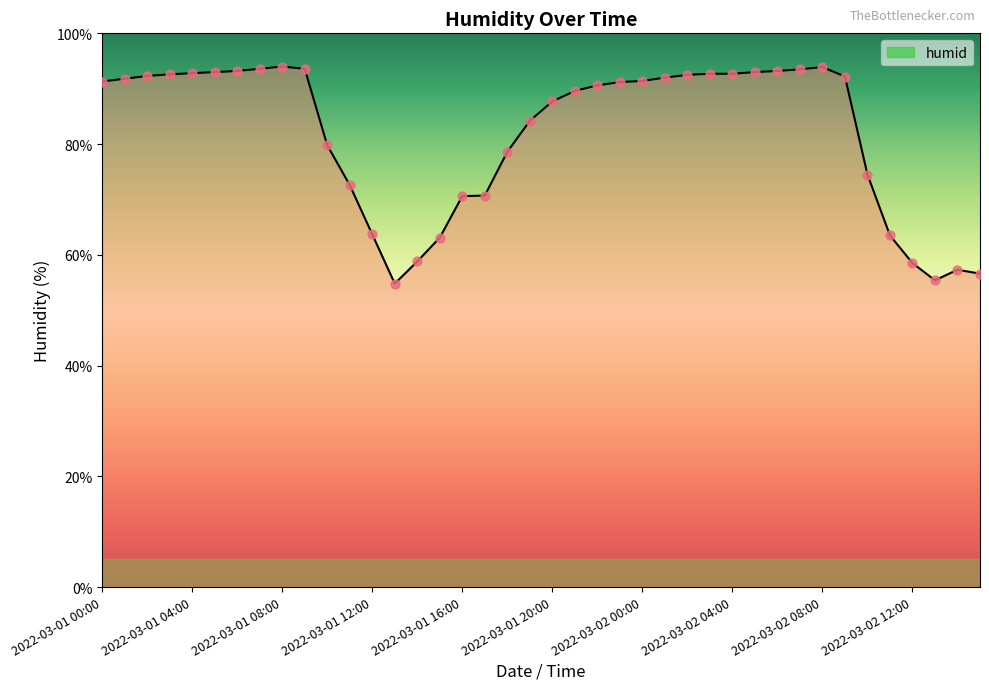

What is the minimum value shown in the chart?

54.8